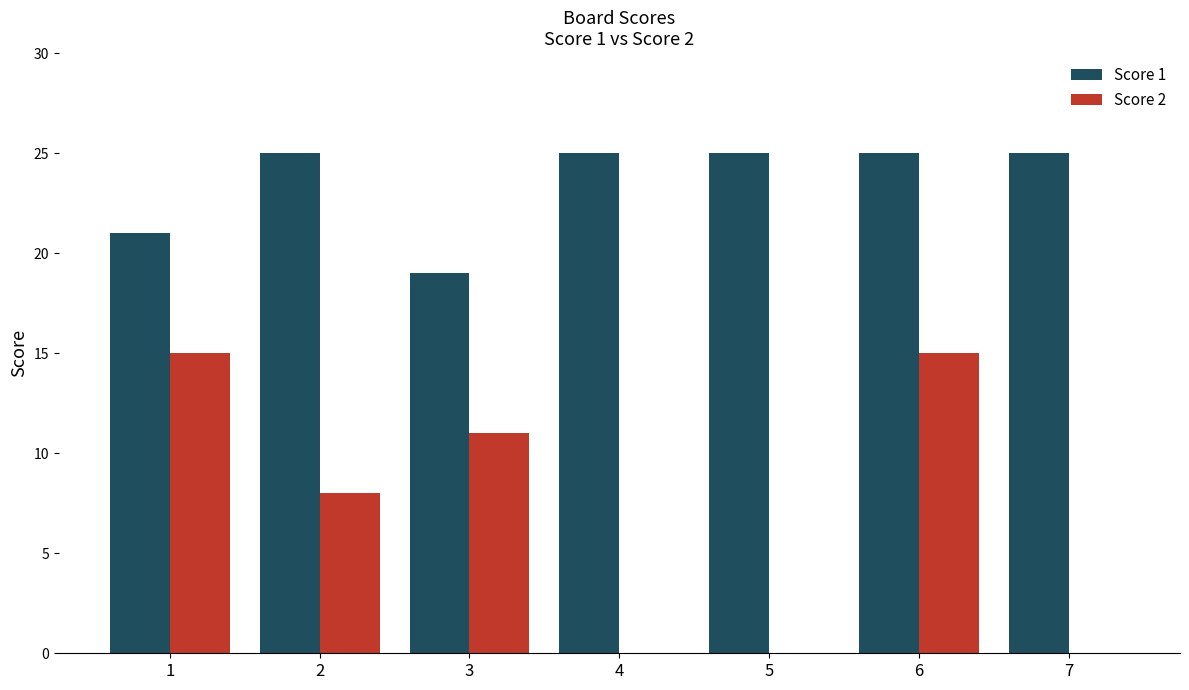

What is the sum of all Score 1 values?

165